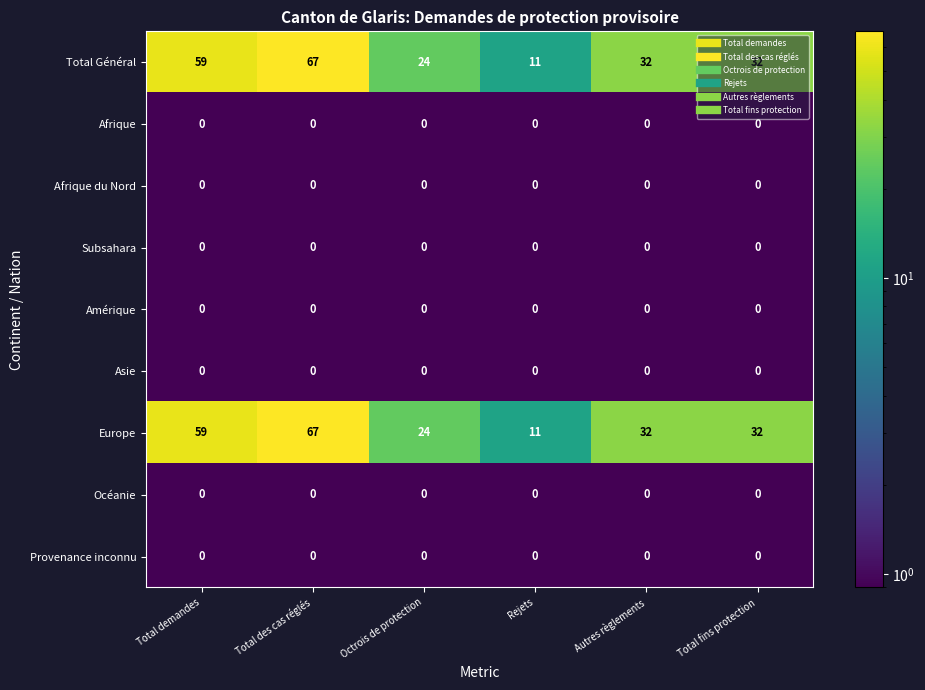

At which category is the sum across all series the highest?

Total des cas réglés